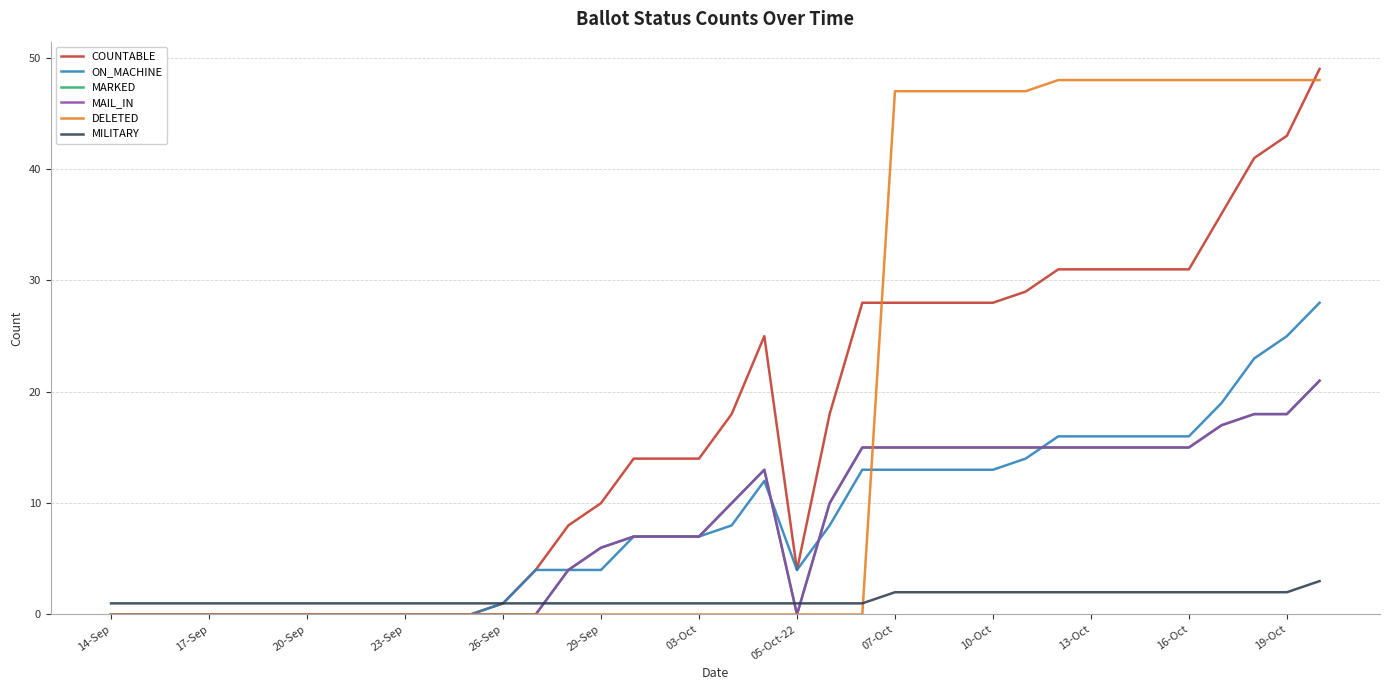

In ON_MACHINE, how many points are lower than both neighbors (excluding endpoints)?

1